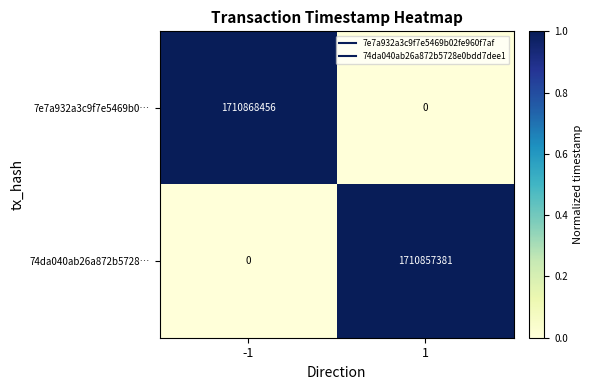

What is the difference between the 74da040ab26a872b5728… values at -1 and 1?

1710857381